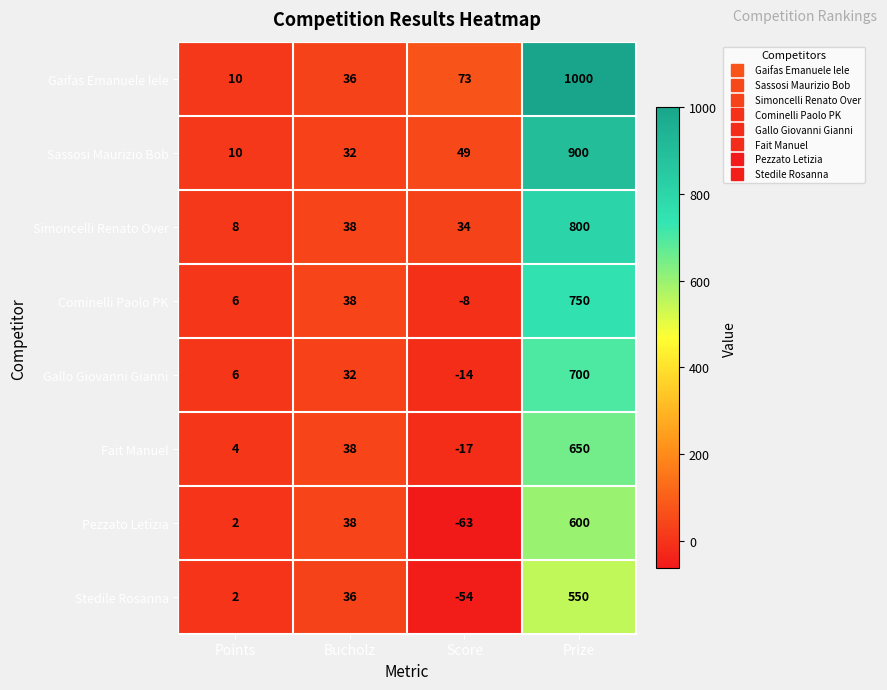

Which label corresponds to the largest value in the chart?

Prize